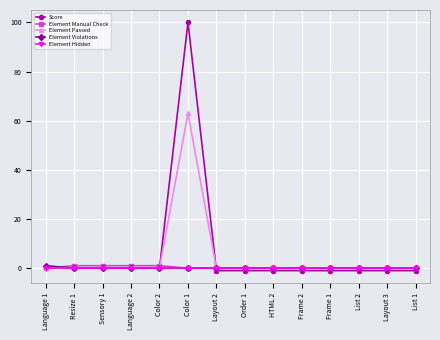

Is the value of Score at List 2 greater than the value of Element Manual Check at List 2?

No